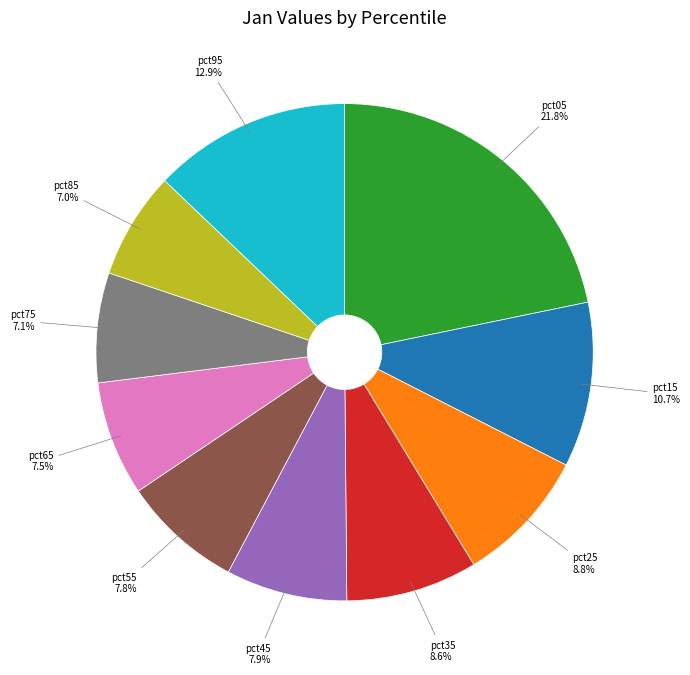

Is there any slice that represents more than half of the pie?

No